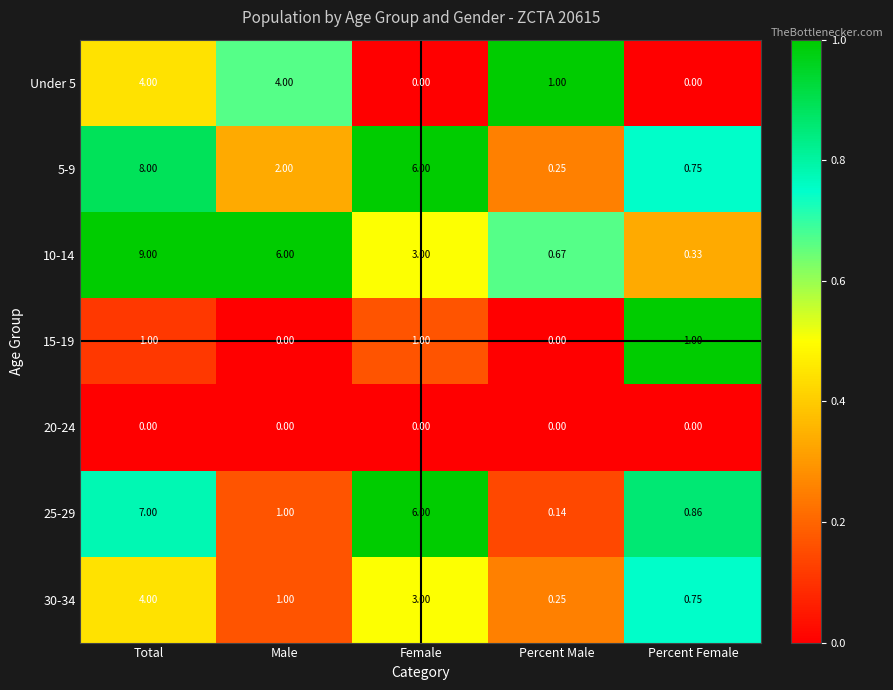

How many distinct data groups are displayed?

7